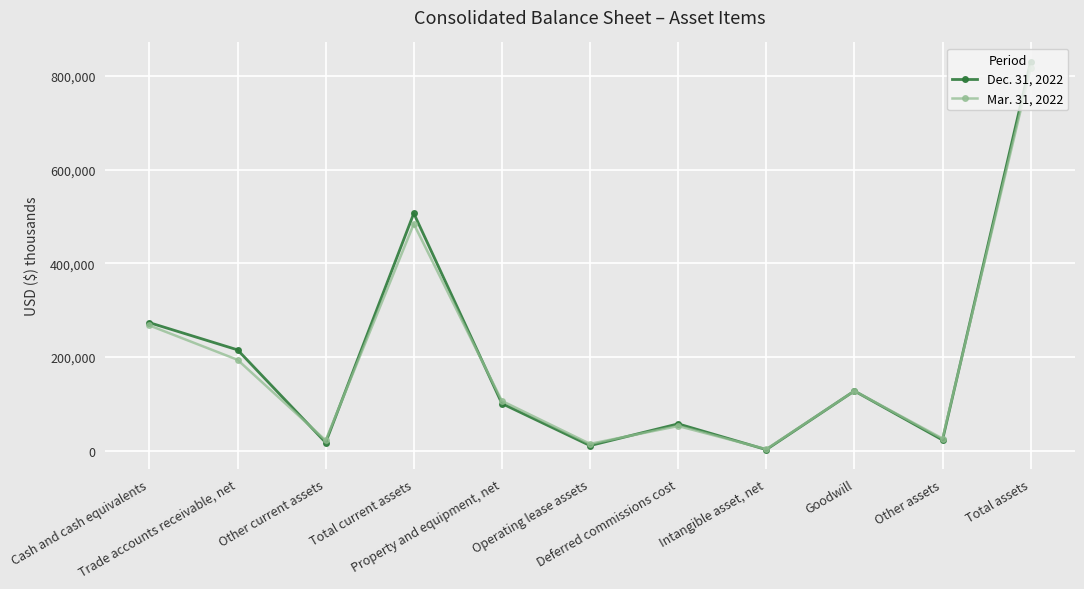

After their last crossing, which series has the higher values: Mar. 31, 2022 or Dec. 31, 2022?

Dec. 31, 2022